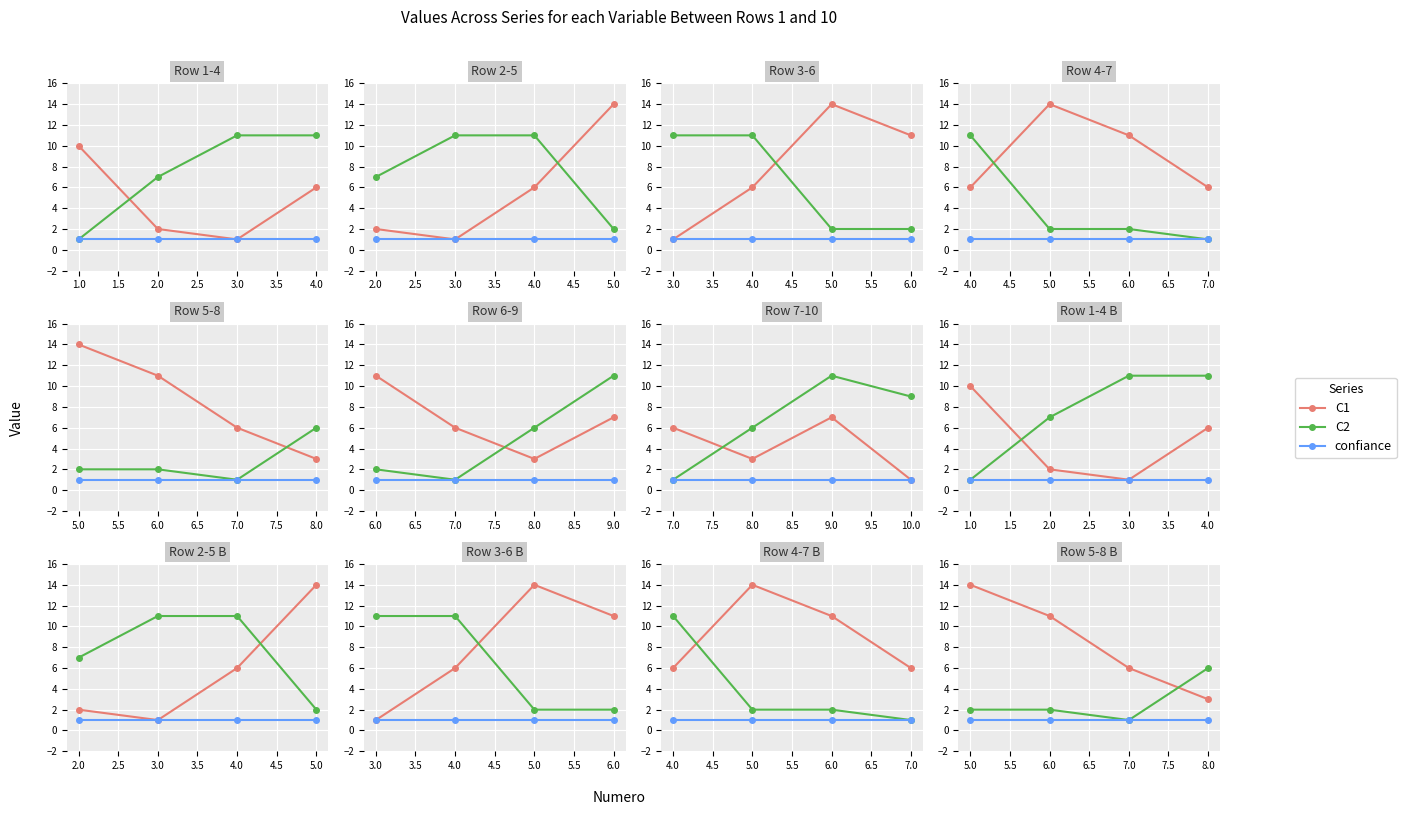

True or false: C2 and confiance intersect in this chart.

False